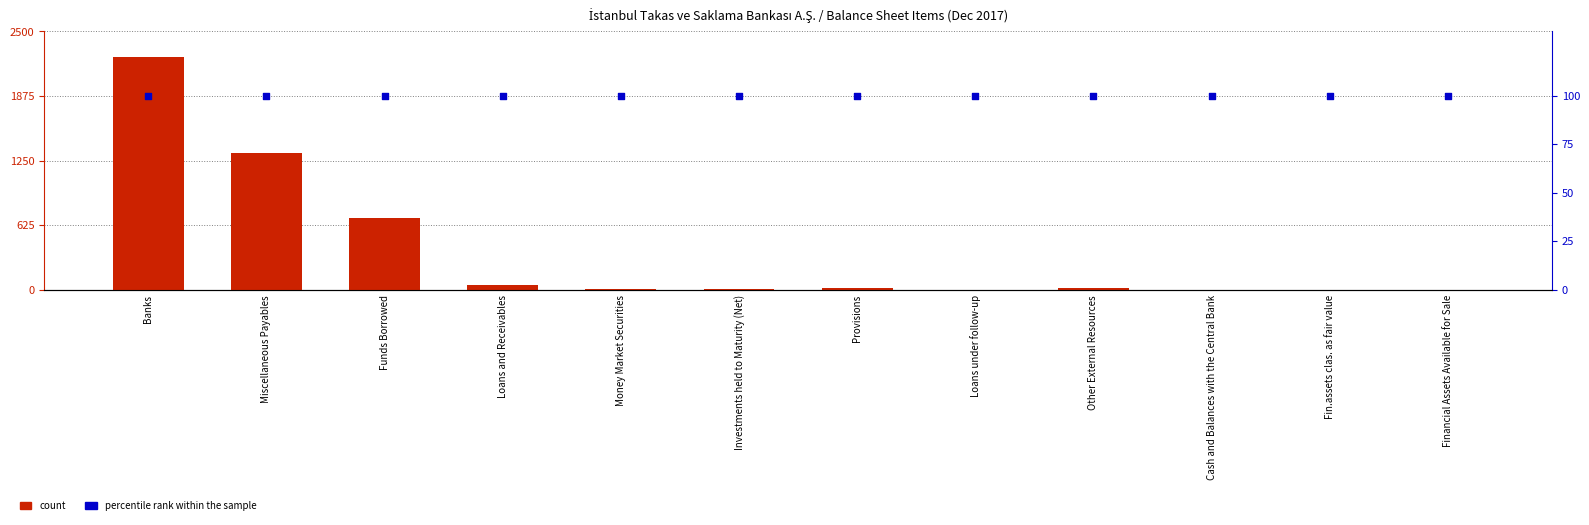

What are all the series names shown in the legend?

count, percentile rank within the sample